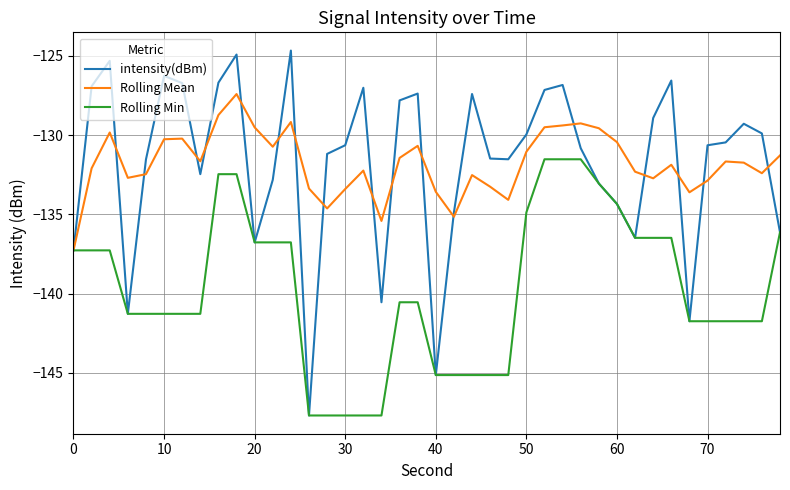

What is the maximum value for intensity(dBm)?

-124.7